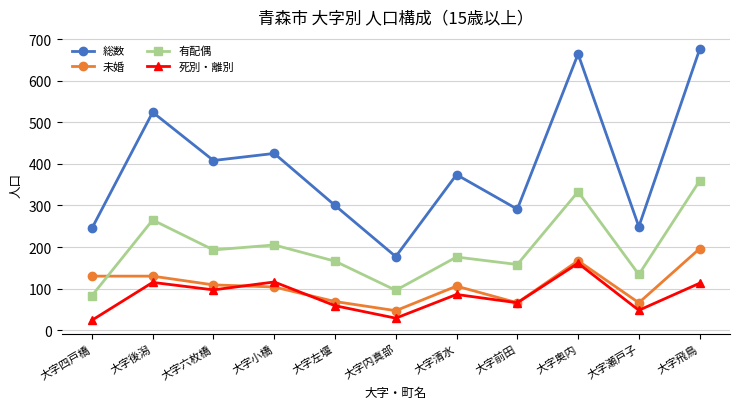

List the series in order of their peak value, highest first.

総数, 有配偶, 未婚, 死別・離別